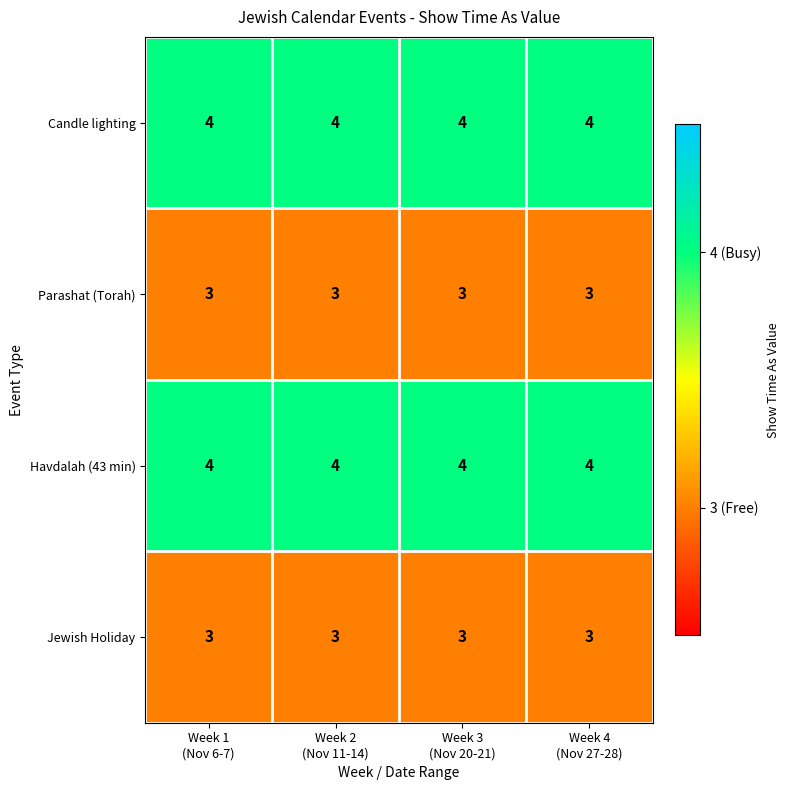

What is the smallest value displayed?

3